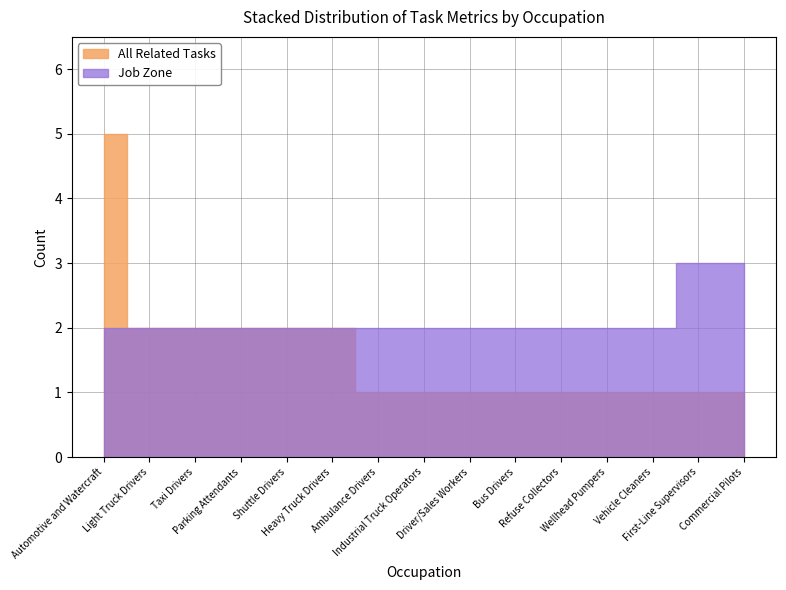

True or false: Job Zone and All Related Tasks cross at least once.

False